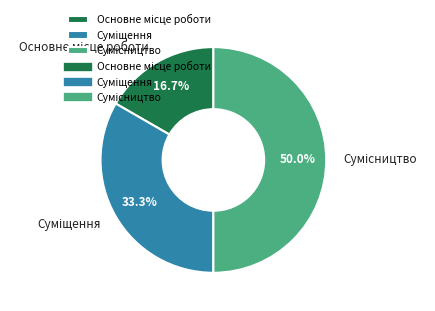

Rank the categories by value from lowest to highest.

Основне місце роботи, Суміщення, Сумісництво